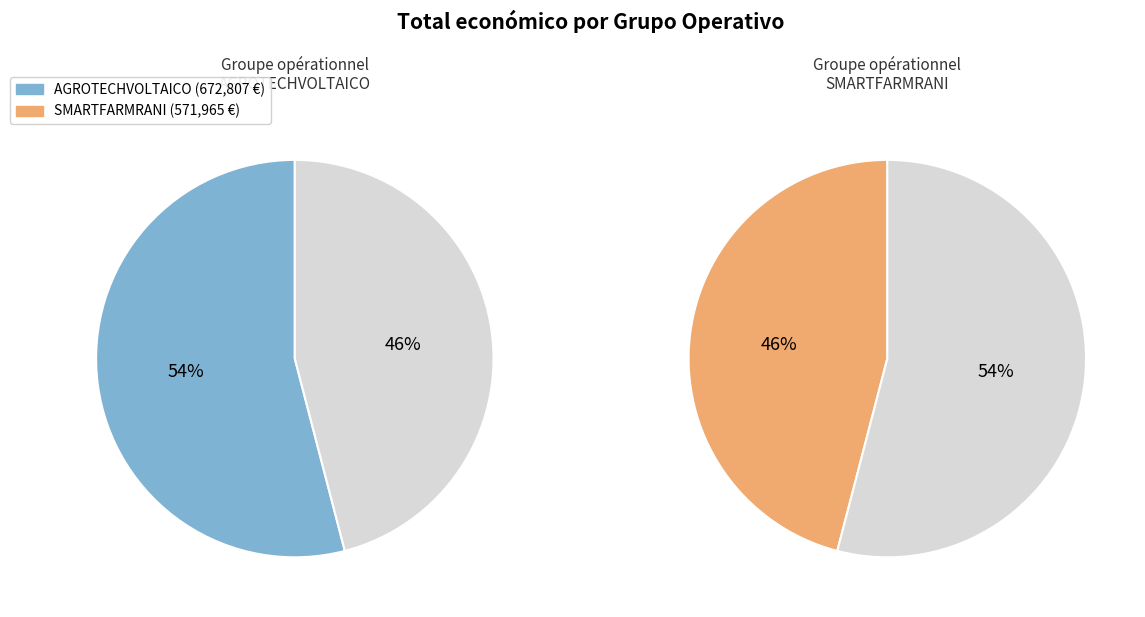

Rank the categories by value from highest to lowest.

Groupe opérationnel AGROTECHVOLTAICO, Groupe opérationnel SMARTFARMRANI